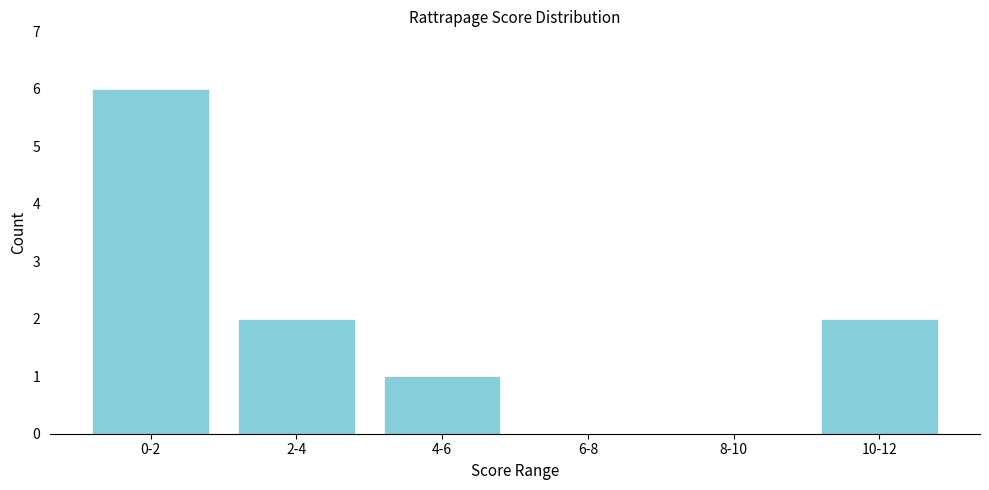

Reading right to left, extract all data points from this chart.

10-12=2	8-10=0	6-8=0	4-6=1	2-4=2	0-2=6